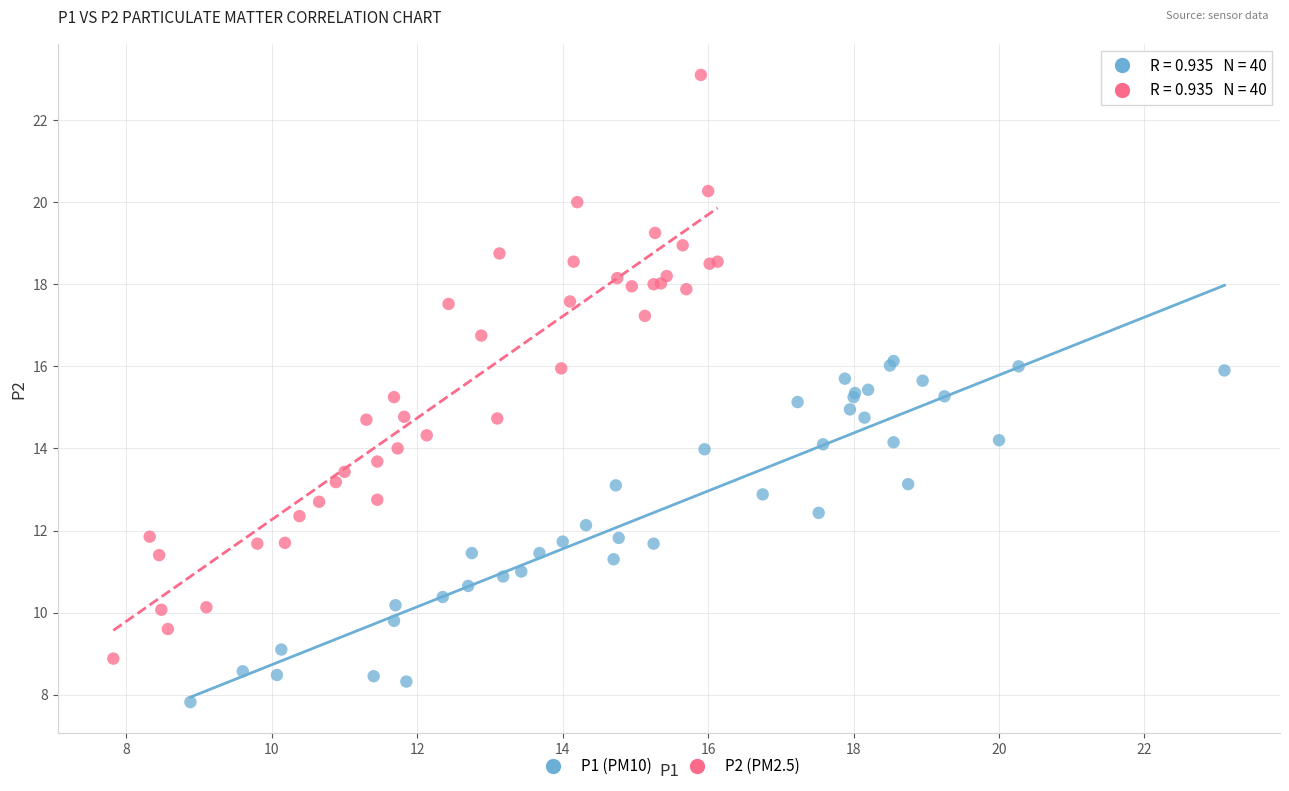

Which series contains the highest Y value?

P2 (PM2.5)